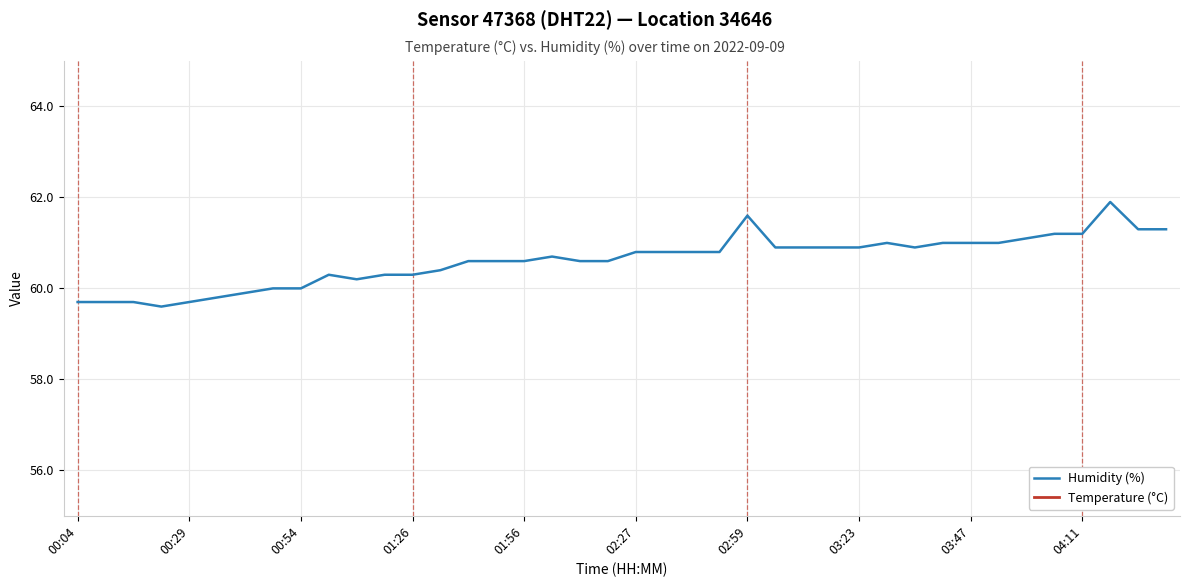

How many distinct data groups are displayed?

2